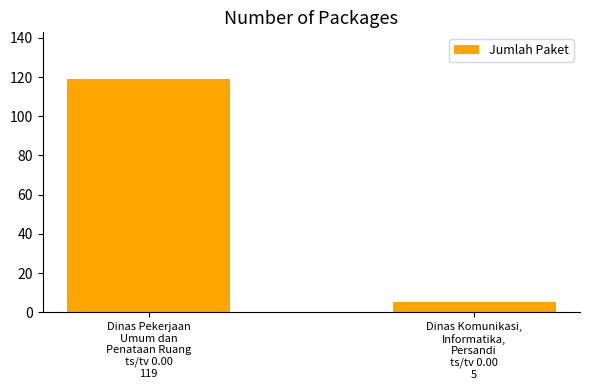

Does the chart contain any negative values?

No